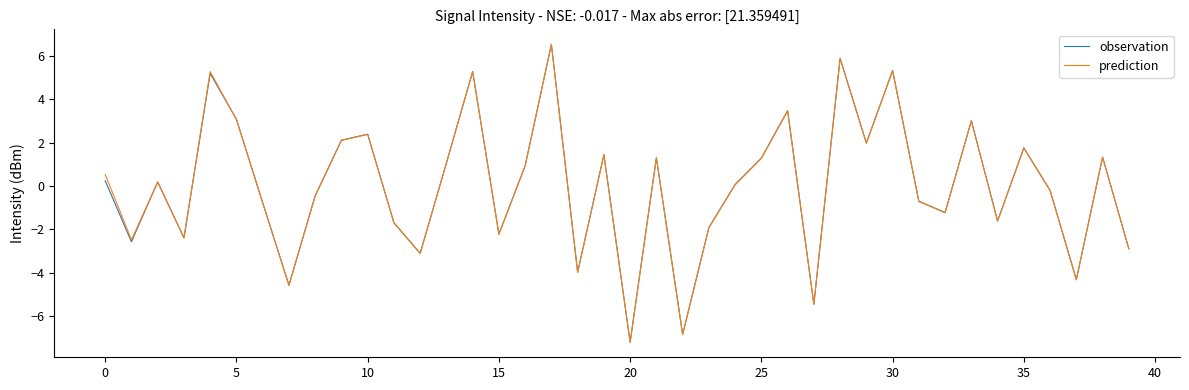

At how many categories does at least one series exceed 4?

5